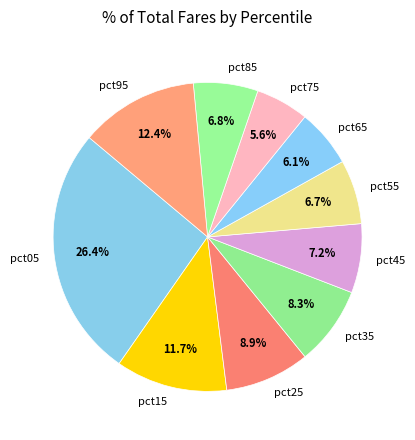

To the nearest percent, what is the difference between the pct75 and pct35 slice percentages?

3%